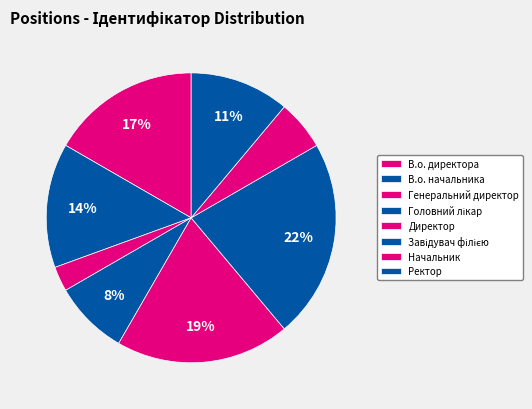

How many slices are in this pie chart?

8